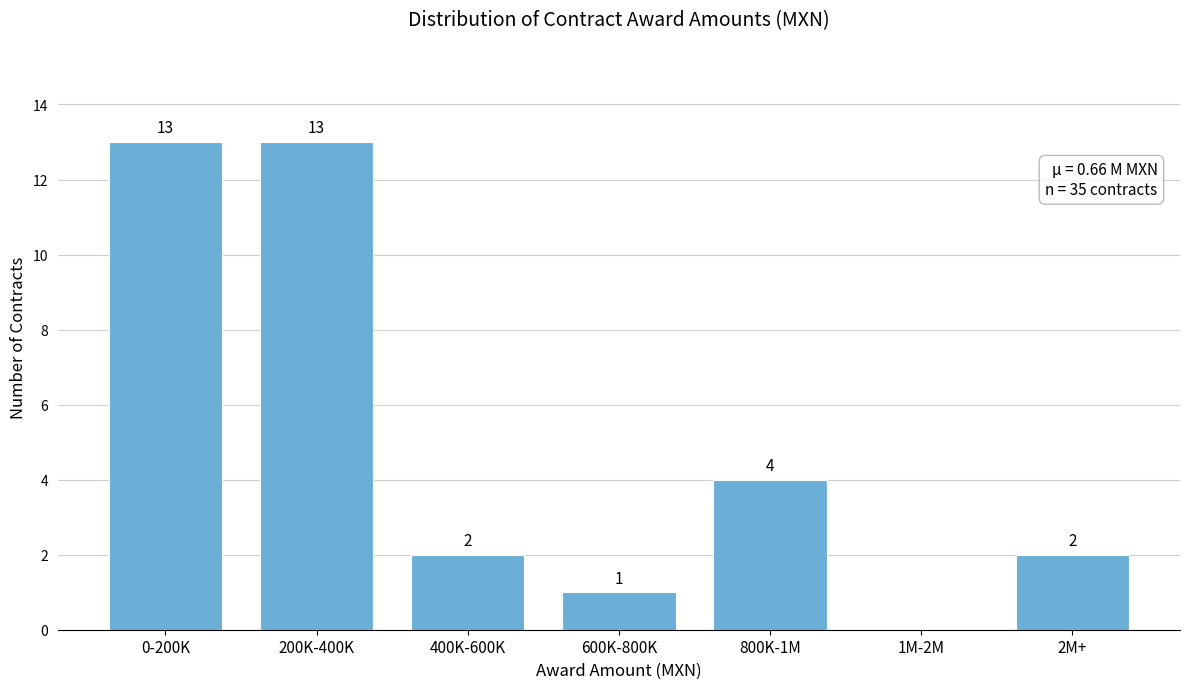

Reading right to left, list all the values displayed in this chart.

2M+=2	1M-2M=0	800K-1M=4	600K-800K=1	400K-600K=2	200K-400K=13	0-200K=13